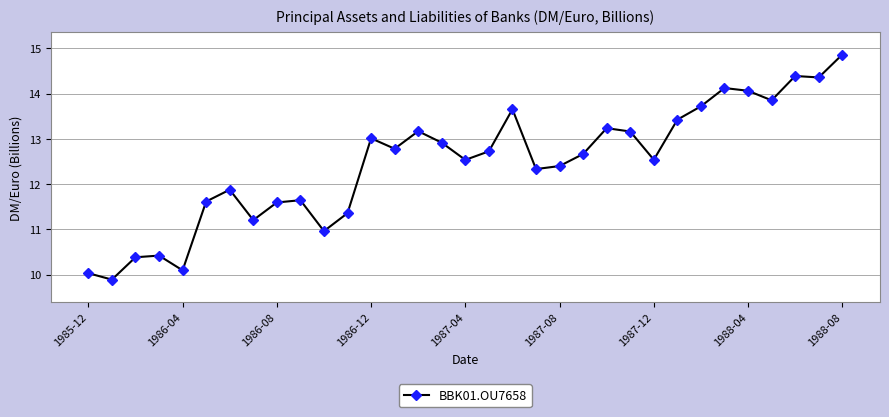

What is the value of the 1st point from the left?

10.0